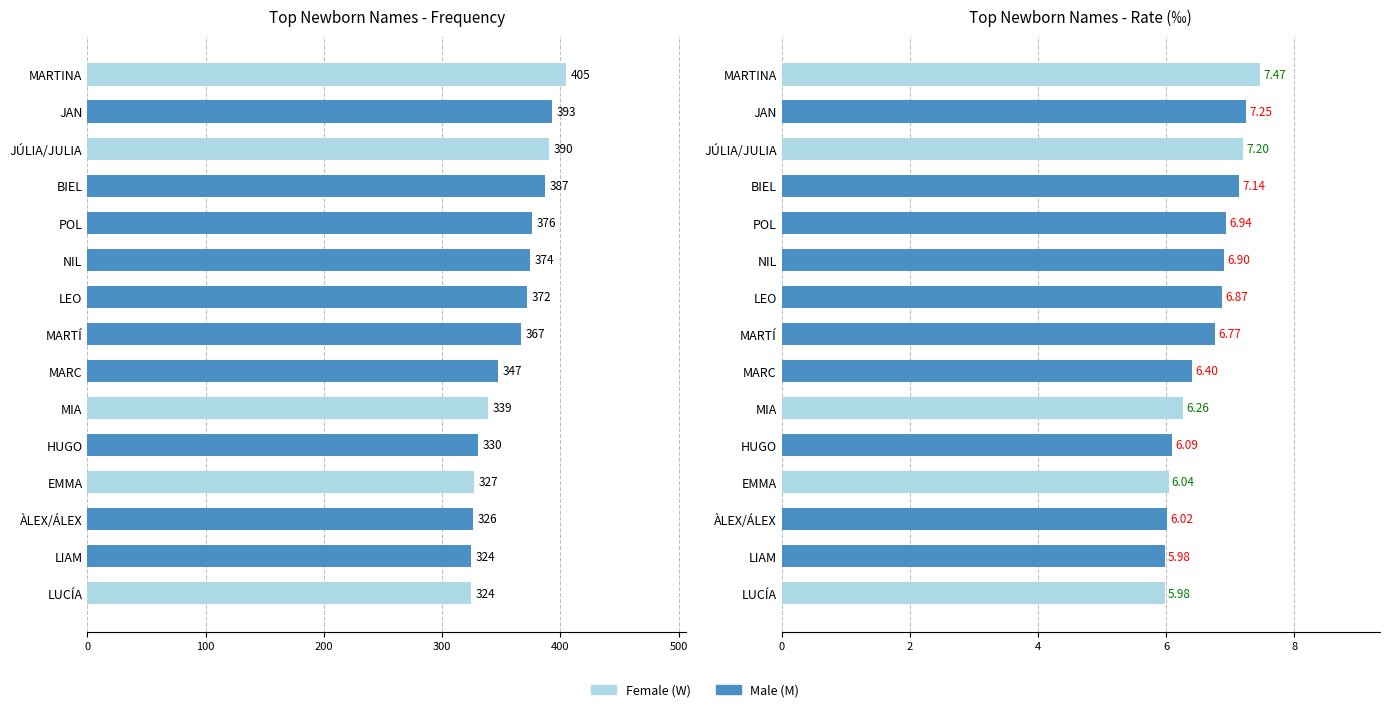

Reading left to right, what are all the values shown in this chart?

Frequency: 405.0	393.0	390.0	387.0	376.0	374.0	372.0	367.0	347.0	339.0	330.0	327.0	326.0	324.0	324.0
Per mille (‰): 7.5	7.2	7.2	7.1	6.9	6.9	6.9	6.8	6.4	6.3	6.1	6.0	6.0	6.0	6.0